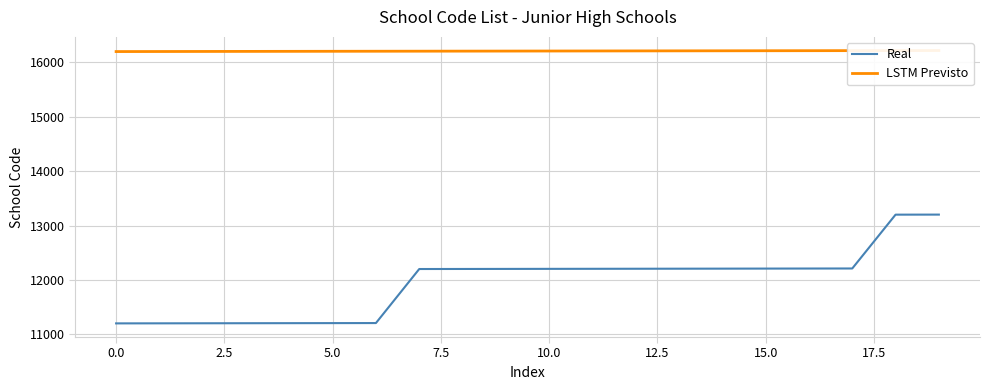

How many lines are shown in the chart?

2